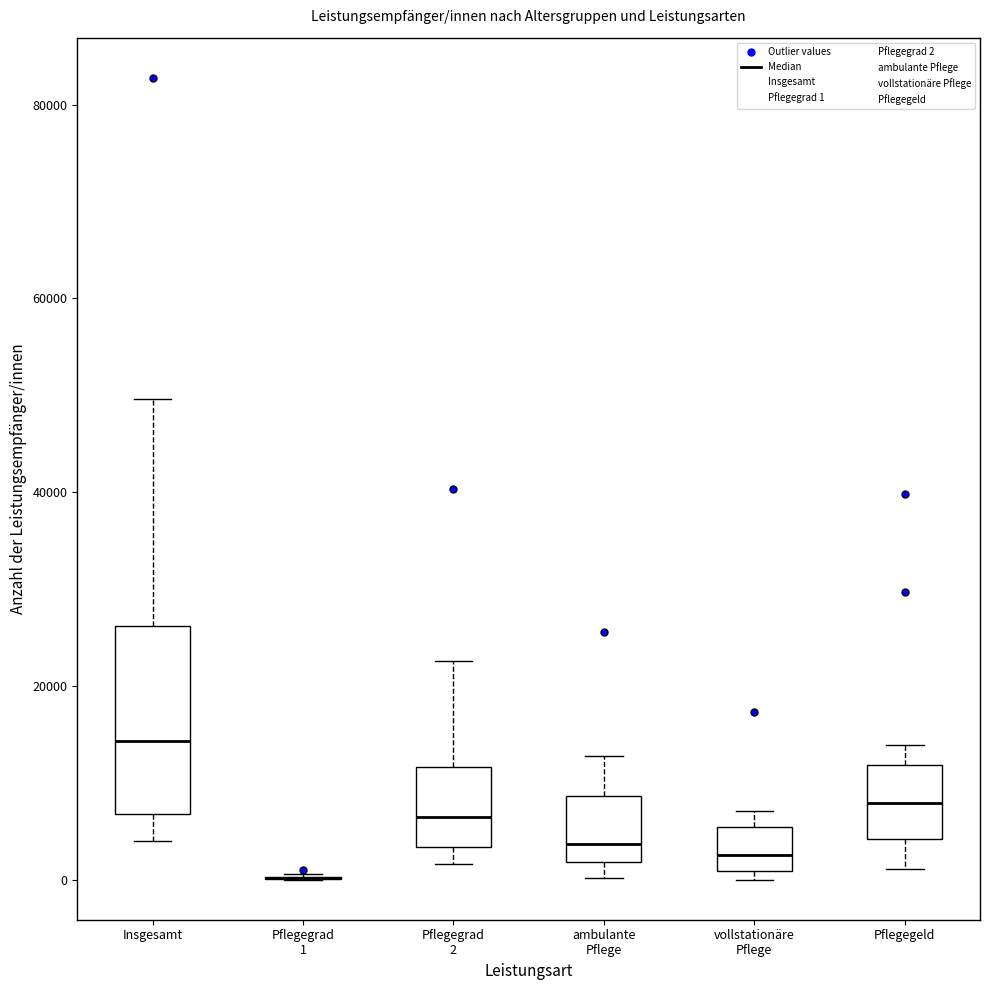

Reading left to right, read every box against the y-axis: the position of its median line, the range the box covers, and the ends of its whiskers. The values are not printed on the chart, so give them approximately, as read against the axis.

Insgesamt: median 14000, box 6000 to 26000, whiskers 4000 to 50000
Pflegegrad 1: box collapsed to a line at 0, whiskers 0 to 0
Pflegegrad 2: median 6000, box 4000 to 12000, whiskers 2000 to 22000
ambulante Pflege: median 4000, box 2000 to 8000, whiskers 0 to 12000
vollstationäre Pflege: median 2000, box 0 to 6000, whiskers 0 (just below the box's lower edge) to 8000
Pflegegeld: median 8000, box 4000 to 12000, whiskers 2000 to 14000